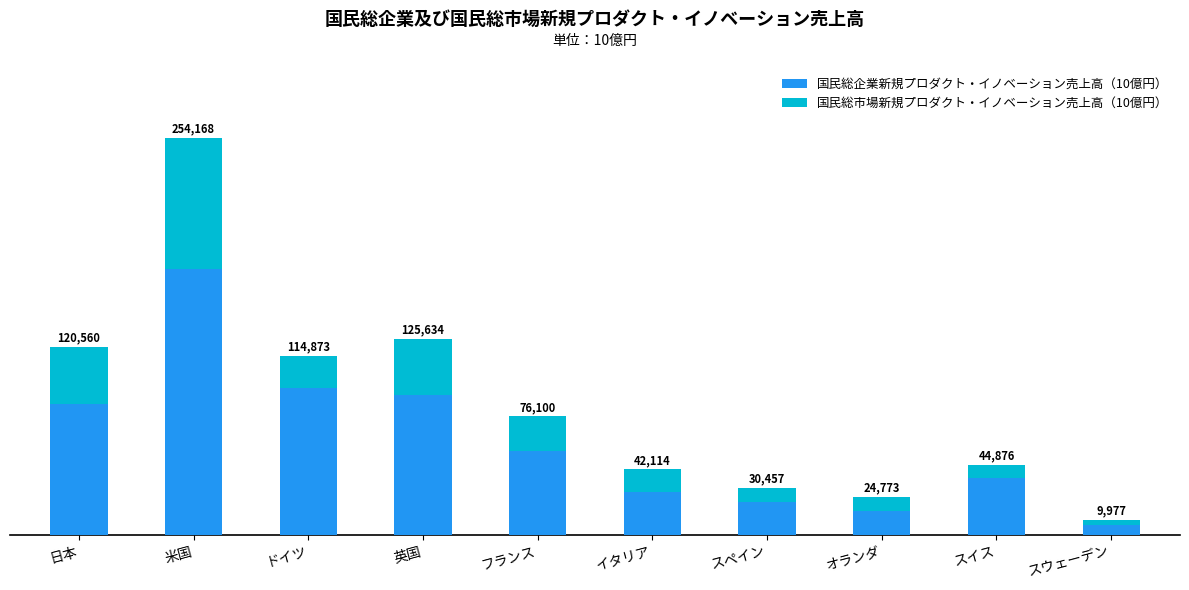

Does the chart contain stacked bars?

Yes